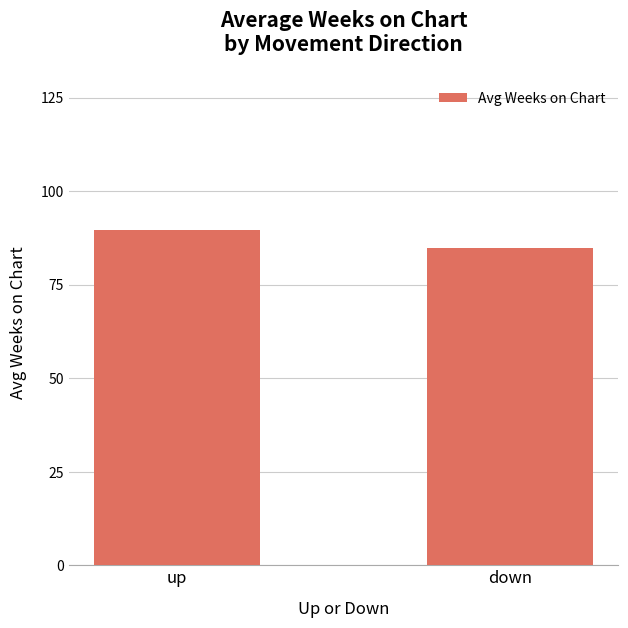

True or false: the data shows 89.6 at up.

True